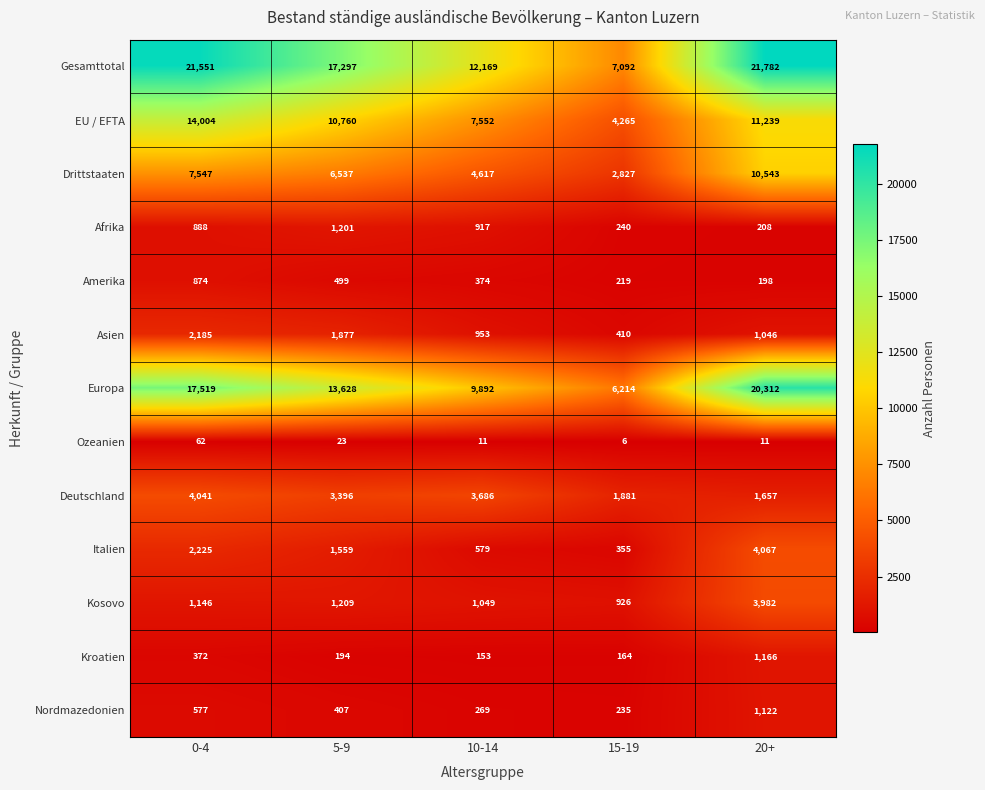

At which category does the chart reach its peak across all series?

20+